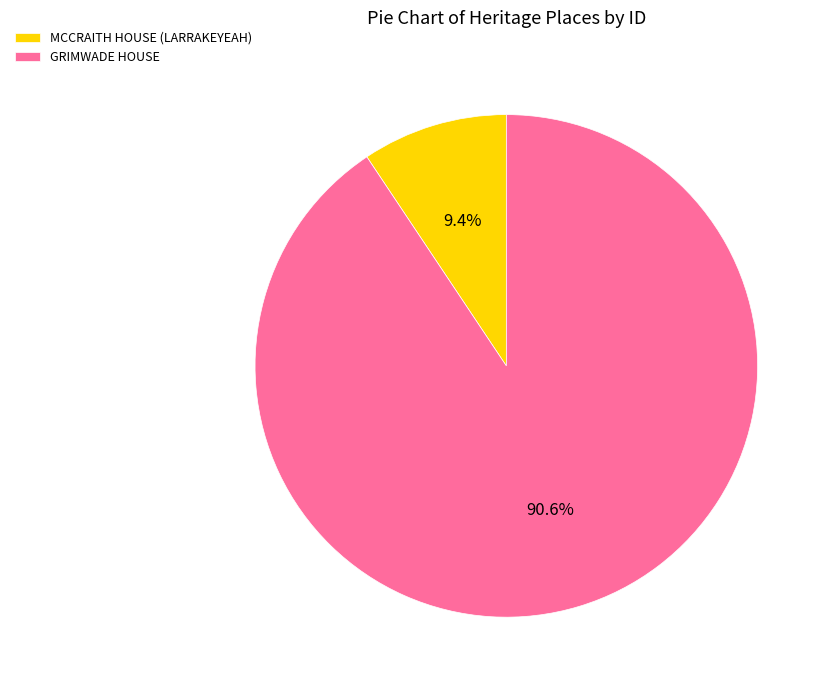

What is the largest slice in the pie chart?

GRIMWADE HOUSE